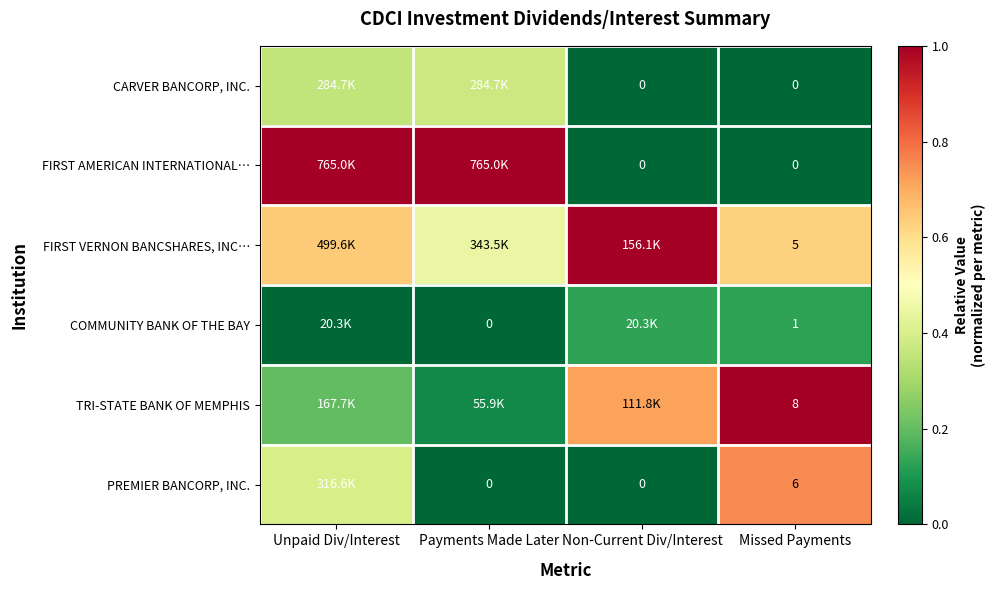

List the labels in order of TRI-STATE BANK OF MEMPHIS value, largest first.

Missed Payments, Non-Current Div/Interest, Unpaid Div/Interest, Payments Made Later